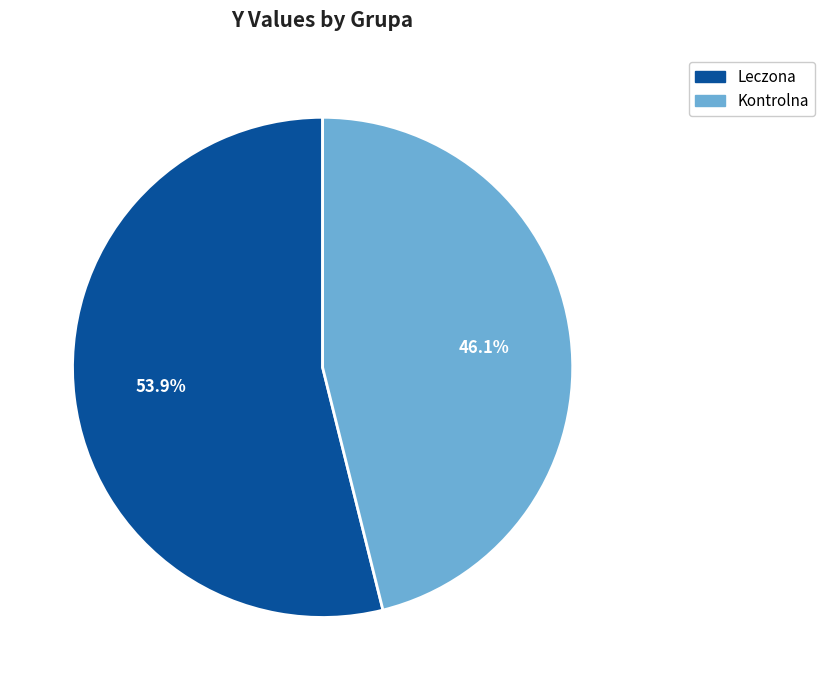

Does any single category account for the majority?

Yes